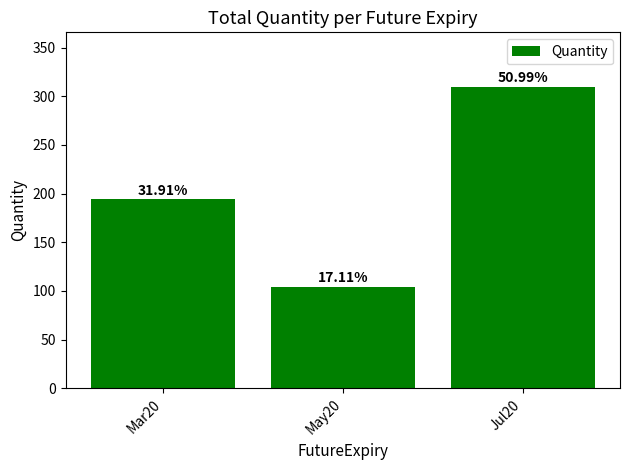

Rank the categories by value from lowest to highest.

May20, Mar20, Jul20